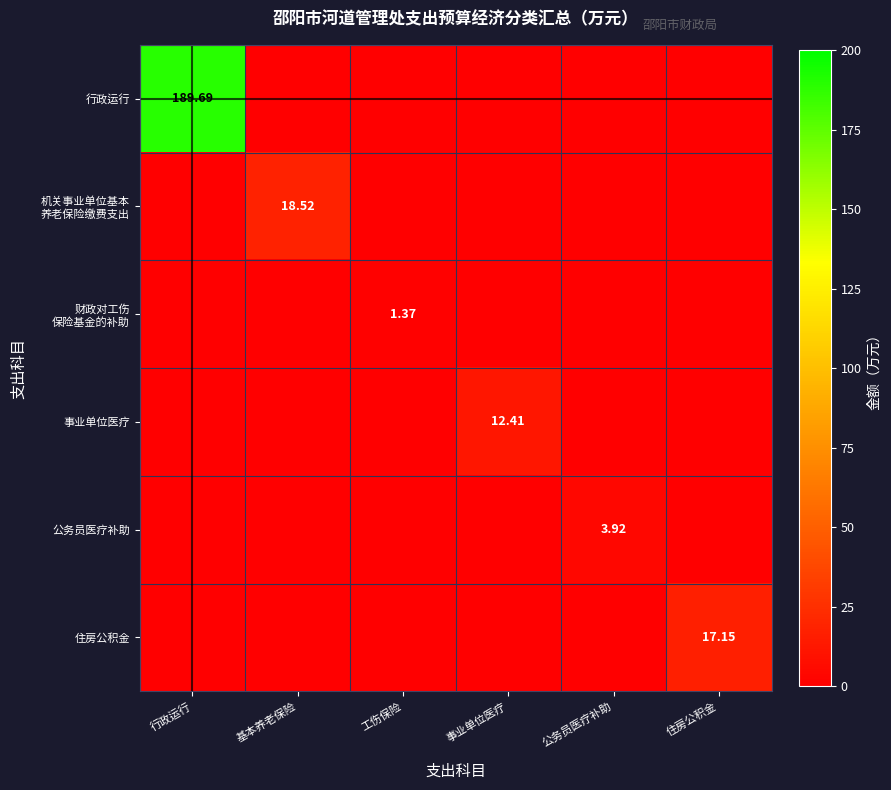

Where is 机关事业单位基本 养老保险缴费支出 nearest to the value 9?

行政运行